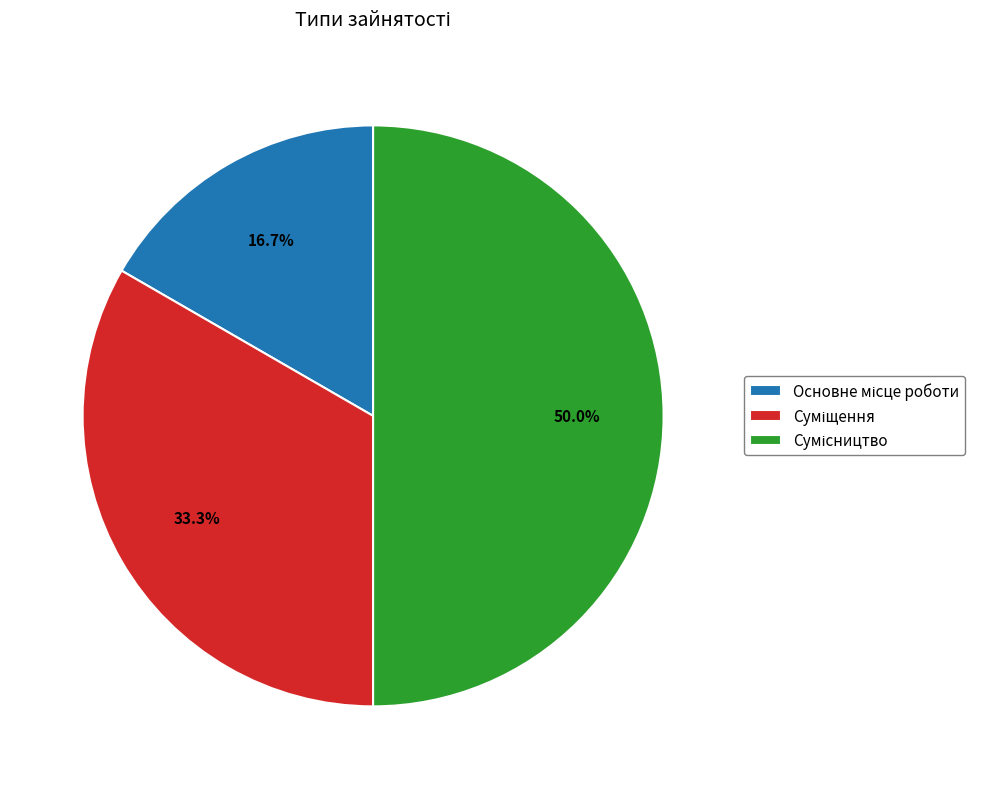

What is the largest slice in the pie chart?

Сумісництво